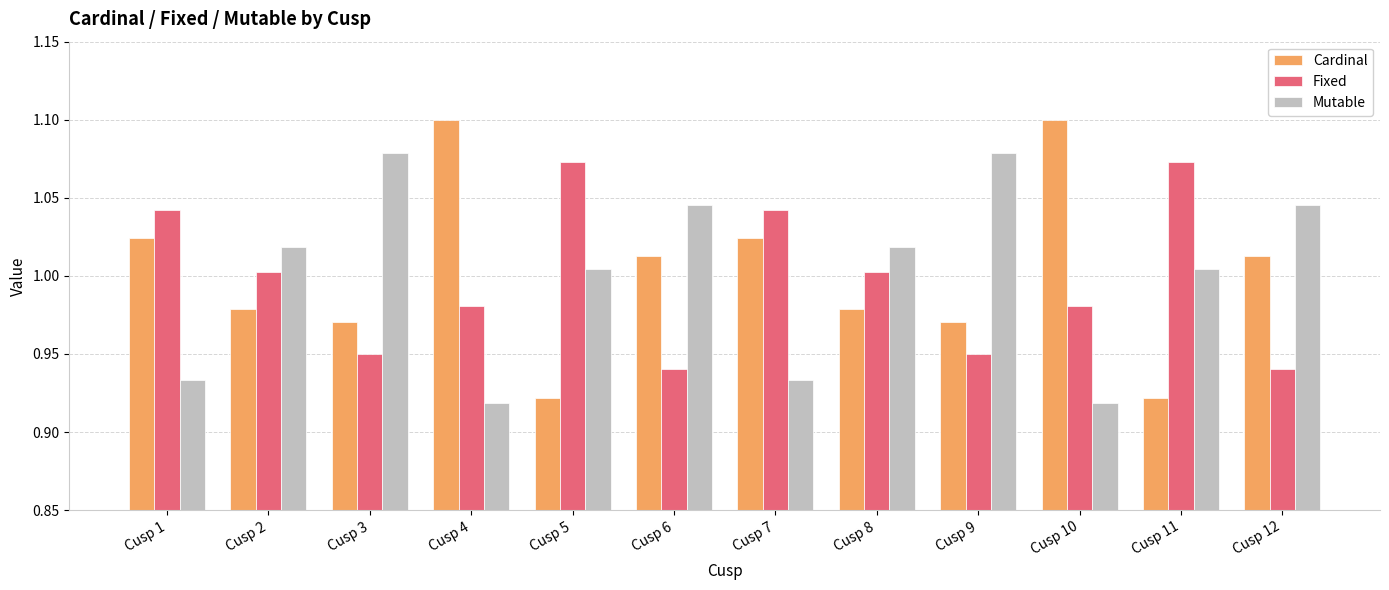

The Cardinal series shows 1.0 at Cusp 7. True or false?

True